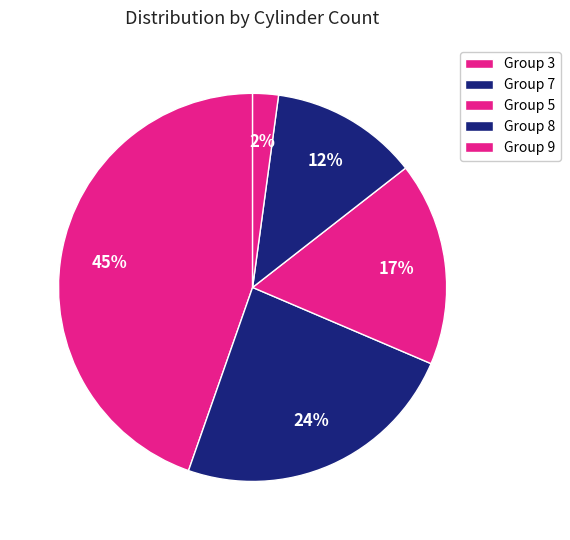

Count the number of slices in the pie.

5